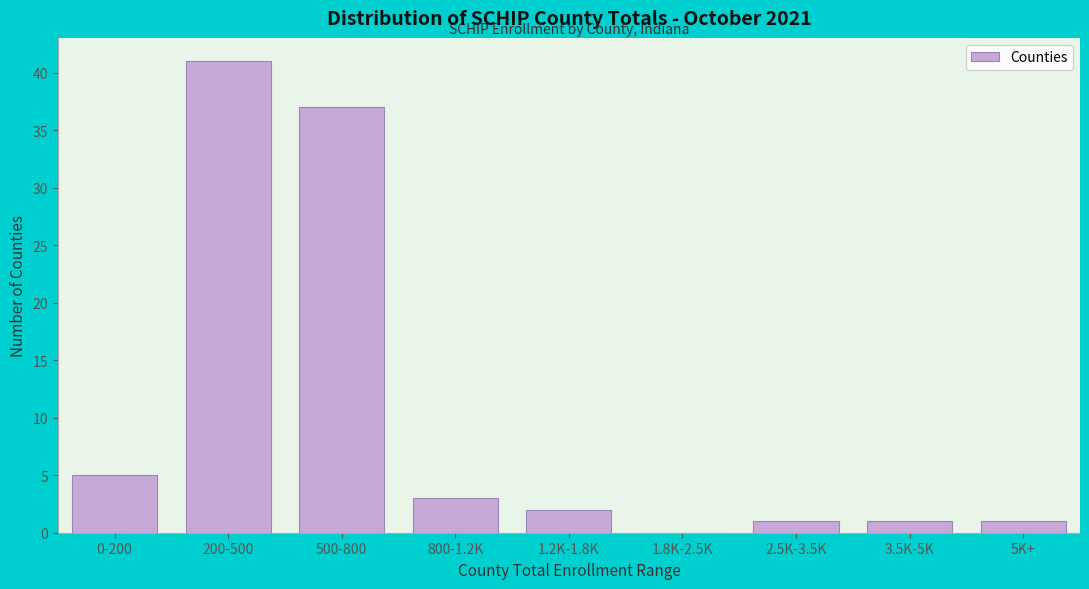

Reading left to right, transcribe all the data shown in this chart.

0-200=5	200-500=41	500-800=37	800-1.2K=3	1.2K-1.8K=2	1.8K-2.5K=0	2.5K-3.5K=1	3.5K-5K=1	5K+=1